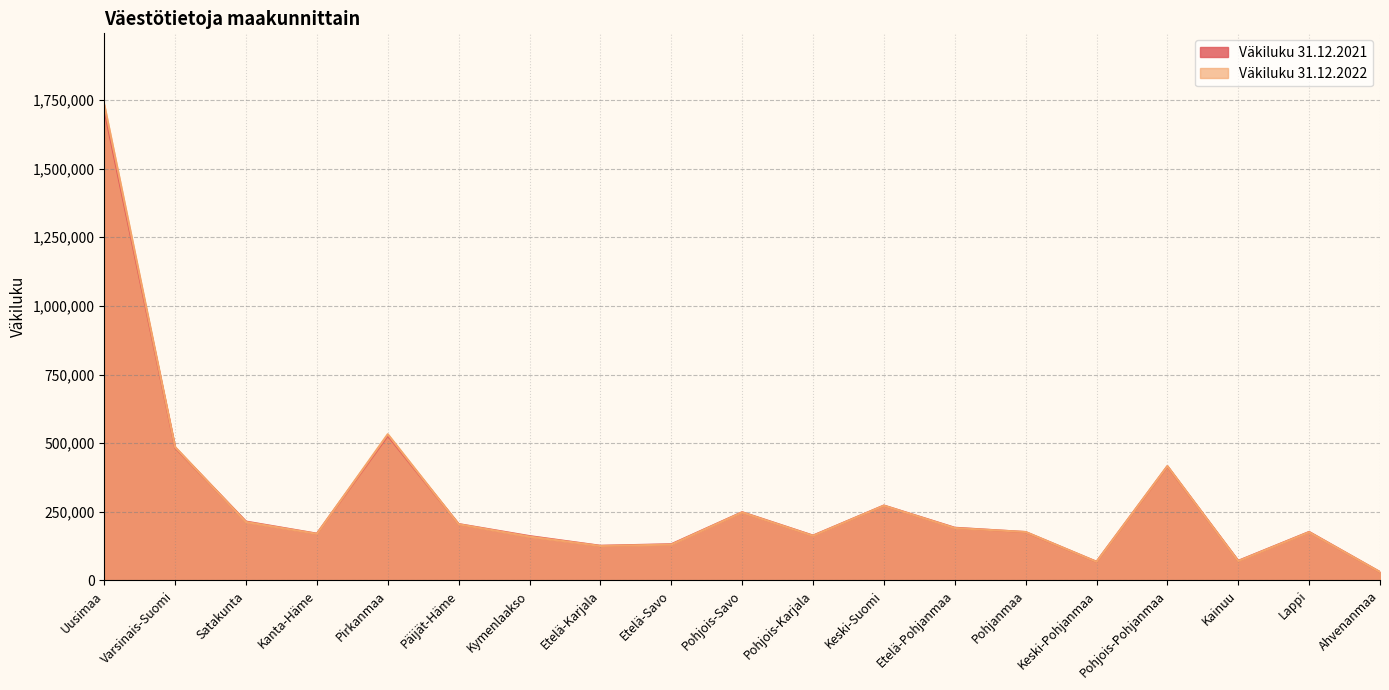

What is the label of the 4th point from the left?

Kanta-Häme